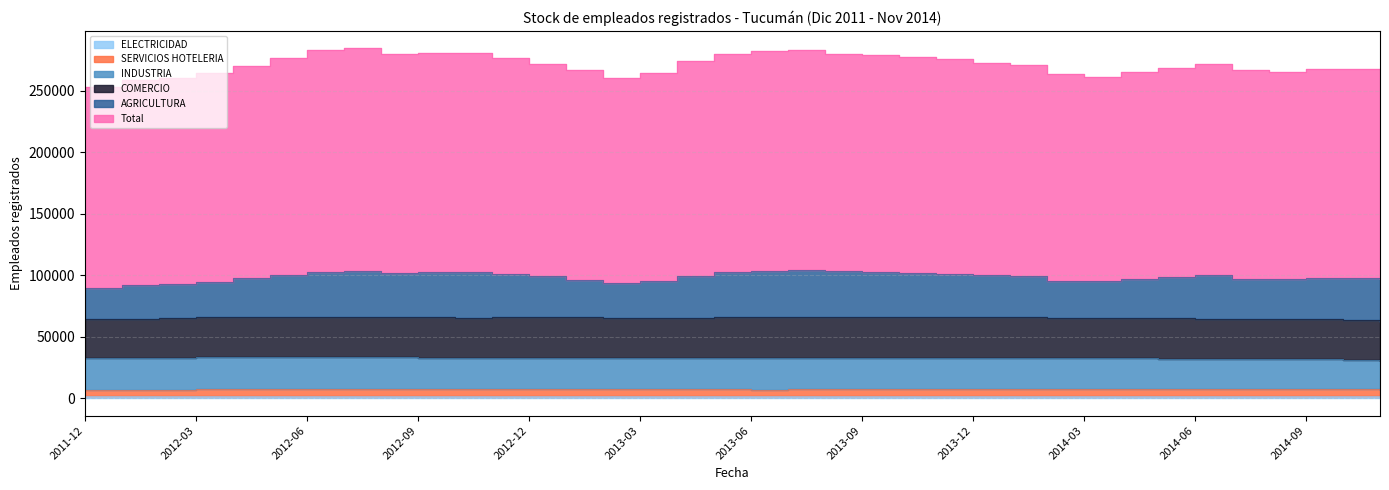

Reading left to right, extract all data points from this chart.

Total: 2011-12=163598	2012-01=166466	2012-02=167262	2012-03=169587	2012-04=172947	2012-05=176788	2012-06=180203	2012-07=180682	2012-08=178079	2012-09=177911	2012-10=177829	2012-11=175268	2012-12=172576	2013-01=169936	2013-02=167116	2013-03=169312	2013-04=174623	2013-05=177488	2013-06=178416	2013-07=178697	2013-08=176376	2013-09=176071	2013-10=175155	2013-11=174486	2013-12=172736	2014-01=171679	2014-02=167697	2014-03=166223	2014-04=168482	2014-05=170202	2014-06=171859	2014-07=169712	2014-08=168925	2014-09=169632	2014-10=169463	2014-11=169363
AGRICULTURA: 2011-12=25292	2012-01=27247	2012-02=28128	2012-03=28688	2012-04=31466	2012-05=33899	2012-06=36744	2012-07=37451	2012-08=36052	2012-09=36864	2012-10=37456	2012-11=35257	2012-12=32571	2013-01=30563	2013-02=27942	2013-03=29736	2013-04=34211	2013-05=36387	2013-06=37678	2013-07=37991	2013-08=37227	2013-09=36670	2013-10=35993	2013-11=35498	2013-12=34083	2014-01=33466	2014-02=30140	2014-03=29835	2014-04=31638	2014-05=33466	2014-06=35275	2014-07=32515	2014-08=32225	2014-09=33517	2014-10=34495	2014-11=34658
COMERCIO: 2011-12=31531	2012-01=32271	2012-02=32331	2012-03=32690	2012-04=32591	2012-05=32664	2012-06=32670	2012-07=32858	2012-08=32676	2012-09=32572	2012-10=32706	2012-11=33042	2012-12=33497	2013-01=33070	2013-02=32921	2013-03=32809	2013-04=33030	2013-05=33158	2013-06=33226	2013-07=33287	2013-08=33035	2013-09=33089	2013-10=33281	2013-11=33351	2013-12=33489	2014-01=33209	2014-02=33004	2014-03=32905	2014-04=32877	2014-05=32657	2014-06=32777	2014-07=32911	2014-08=32529	2014-09=32318	2014-10=31878	2014-11=31814
INDUSTRIA: 2011-12=25623	2012-01=25664	2012-02=25729	2012-03=25852	2012-04=26072	2012-05=26105	2012-06=26068	2012-07=26095	2012-08=25892	2012-09=25863	2012-10=25526	2012-11=25441	2012-12=25564	2013-01=25492	2013-02=25314	2013-03=25160	2013-04=25352	2013-05=25591	2013-06=25584	2013-07=25648	2013-08=25604	2013-09=25582	2013-10=25451	2013-11=25202	2013-12=25217	2014-01=25194	2014-02=25012	2014-03=25072	2014-04=25179	2014-05=25082	2014-06=24690	2014-07=24406	2014-08=24200	2014-09=24167	2014-10=23810	2014-11=23591
SERVICIOS HOTELERIA: 2011-12=5209	2012-01=5002	2012-02=5071	2012-03=5679	2012-04=5607	2012-05=5479	2012-06=5482	2012-07=5551	2012-08=5560	2012-09=5495	2012-10=5537	2012-11=5510	2012-12=5564	2013-01=5590	2013-02=5473	2013-03=5456	2013-04=5345	2013-05=5343	2013-06=5293	2013-07=5398	2013-08=5459	2013-09=5484	2013-10=5494	2013-11=5565	2013-12=5560	2014-01=5622	2014-02=5472	2014-03=5420	2014-04=5408	2014-05=5317	2014-06=5274	2014-07=5365	2014-08=5433	2014-09=5388	2014-10=5458	2014-11=4848
ELECTRICIDAD: 2011-12=1624	2012-01=1630	2012-02=1627	2012-03=1618	2012-04=1640	2012-05=1639	2012-06=1642	2012-07=1655	2012-08=1658	2012-09=1661	2012-10=1683	2012-11=1702	2012-12=1708	2013-01=1703	2013-02=1715	2013-03=1710	2013-04=1723	2013-05=1718	2013-06=1718	2013-07=1709	2013-08=1712	2013-09=1700	2013-10=1703	2013-11=1689	2013-12=1701	2014-01=1716	2014-02=1755	2014-03=1758	2014-04=1758	2014-05=1761	2014-06=1982	2014-07=2008	2014-08=2057	2014-09=2095	2014-10=2081	2014-11=2035